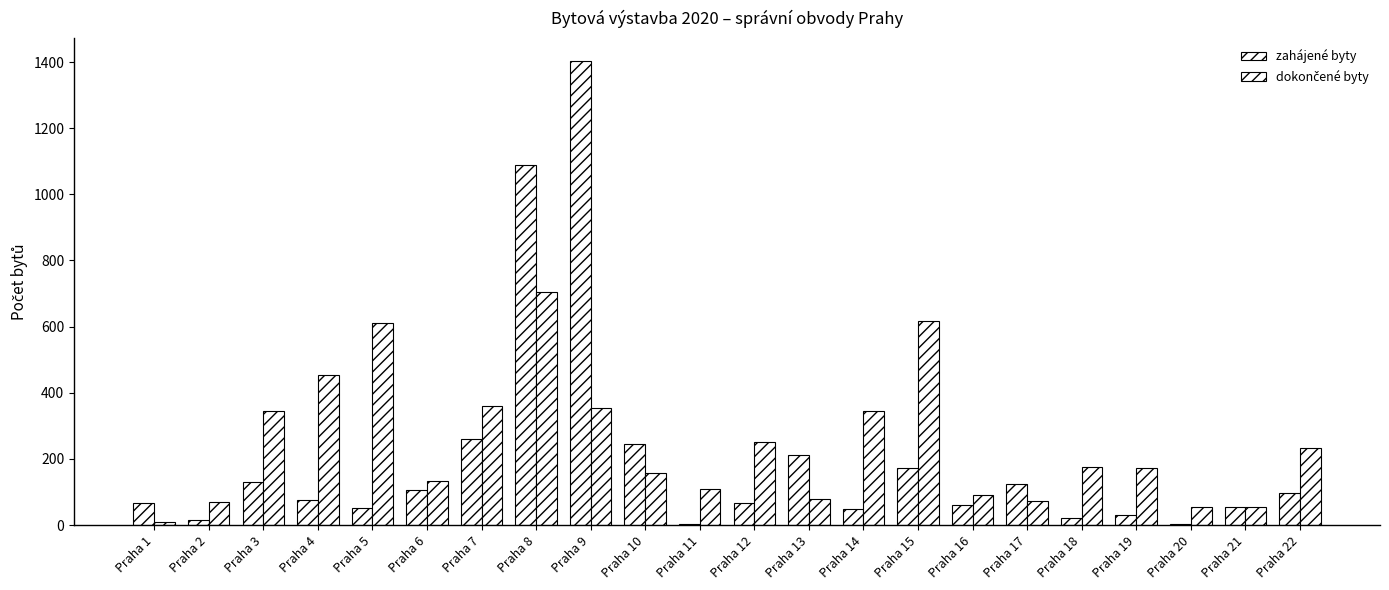

The dokončené byty series shows 62 at Praha 6. True or false?

False